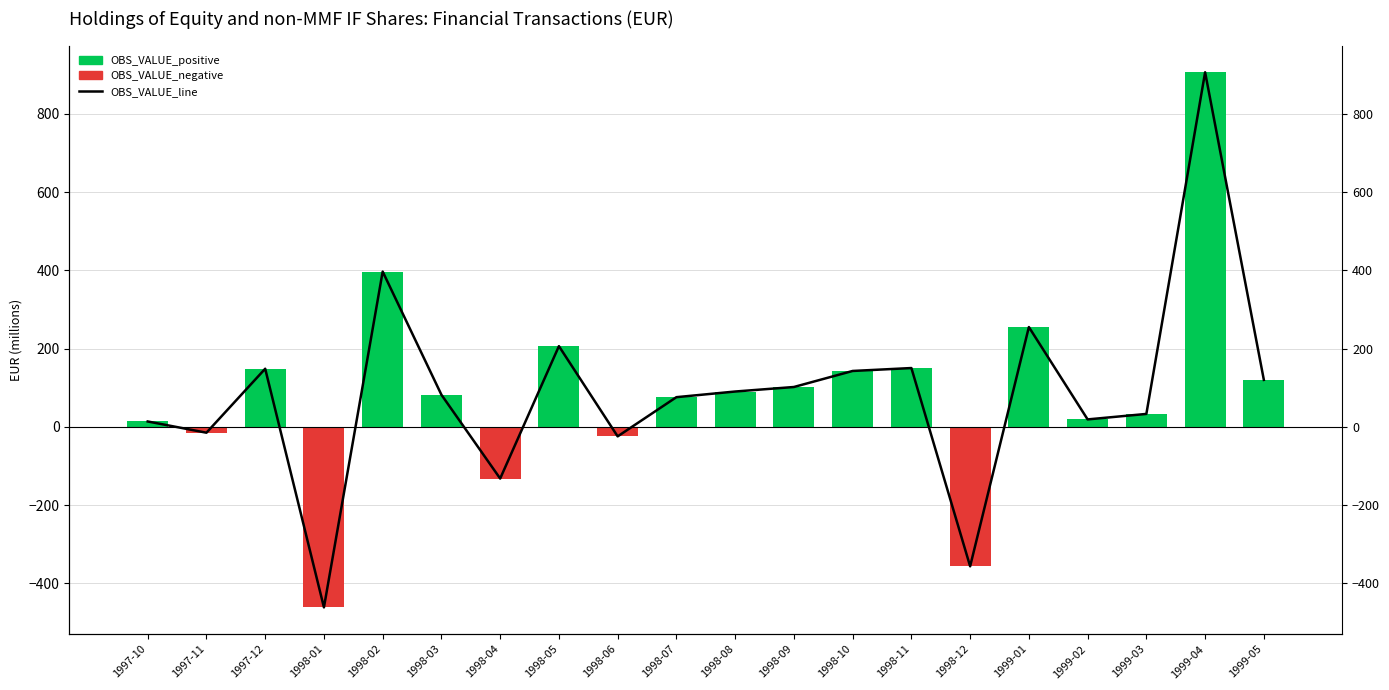

What is the minimum value for OBS_VALUE_negative?

-461.3